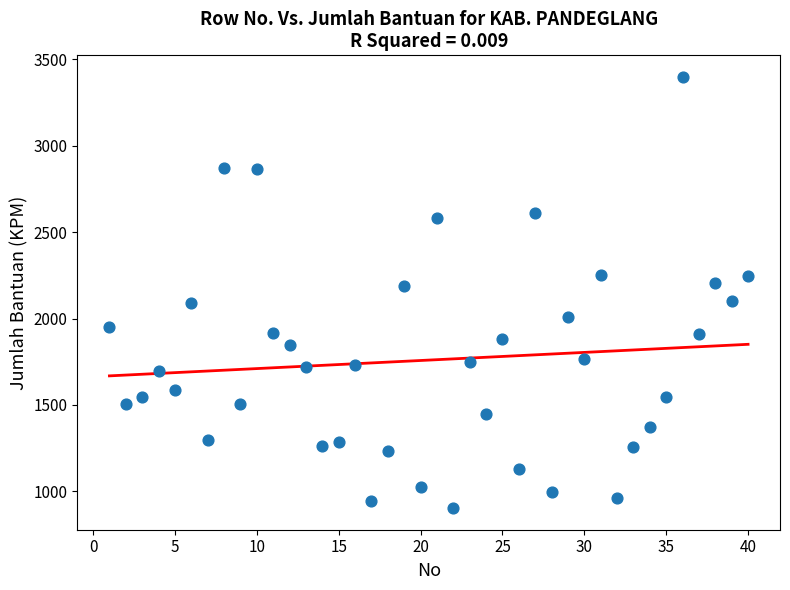

What is the range of Y values (max minus min)?

2497